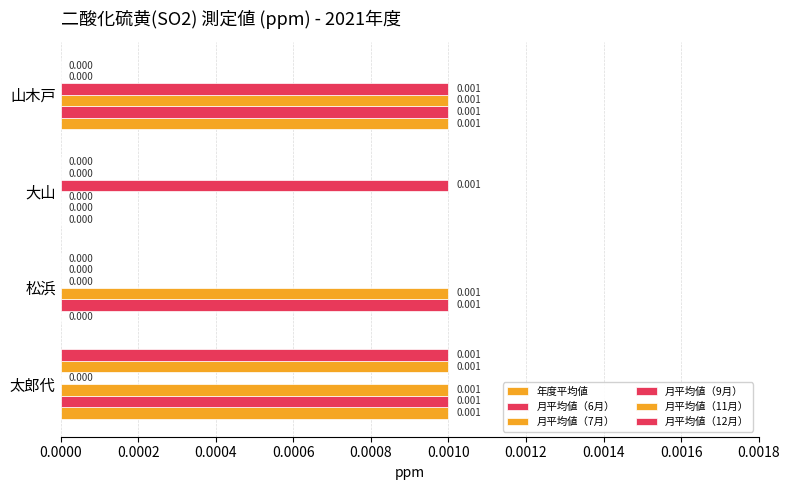

Which series has the largest total across all categories?

月平均値（6月）